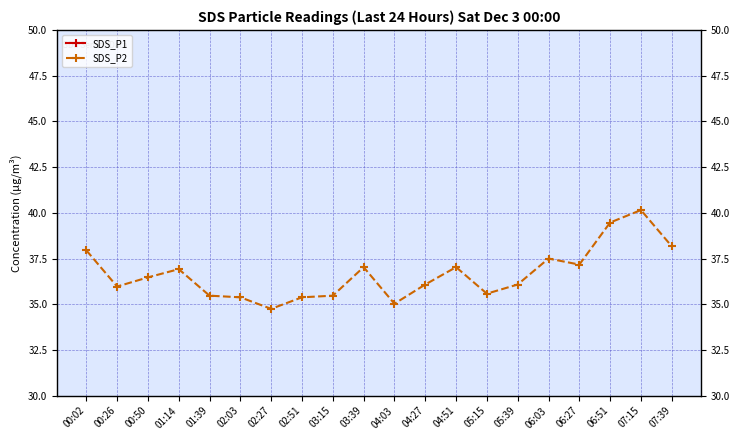

What is the label of the 10th point from the right?

04:03